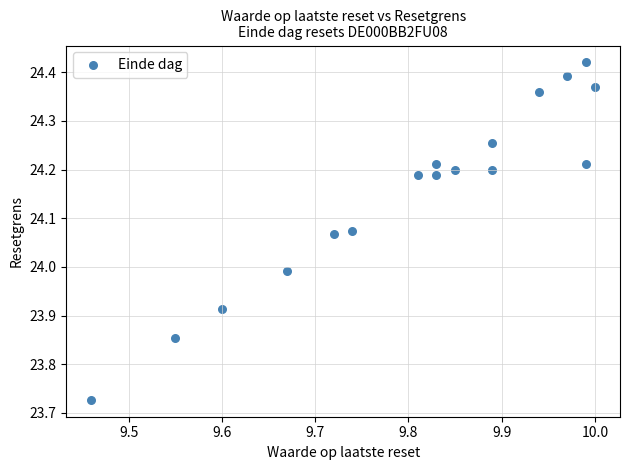

What is the range of Y values (max minus min)?

0.7